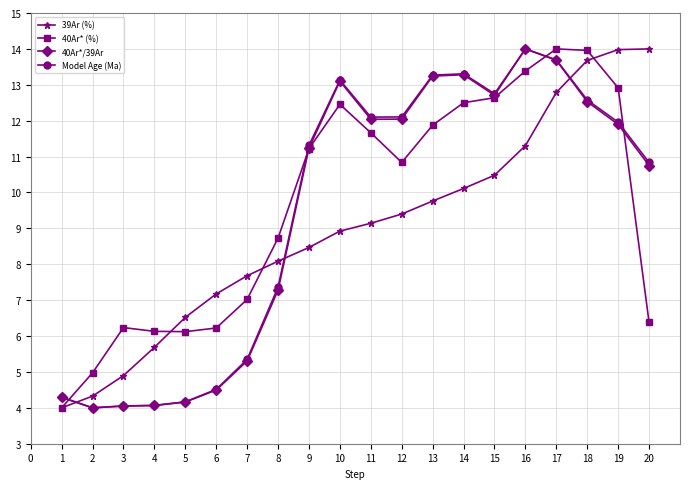

True or false: 39Ar (%) has more than 2 points higher than both neighbors.

False